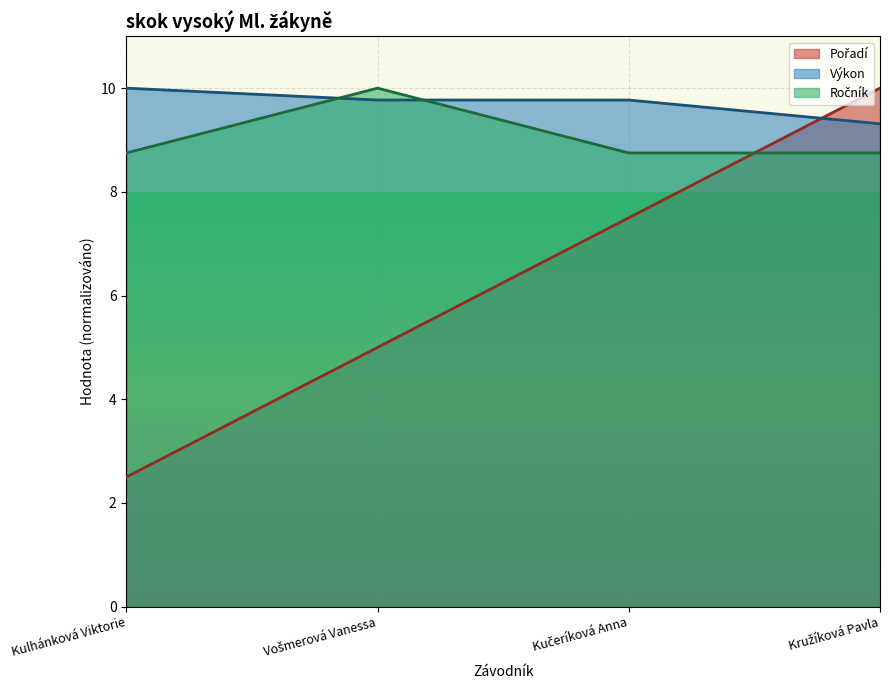

What is the label of the 3rd point from the left?

Kučeríková Anna